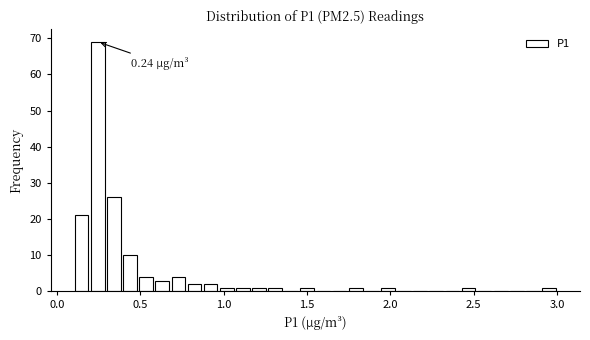

Around what value on the x-axis is the tallest bar? Give the approximate position of its centre, as read against the axis.

0.25